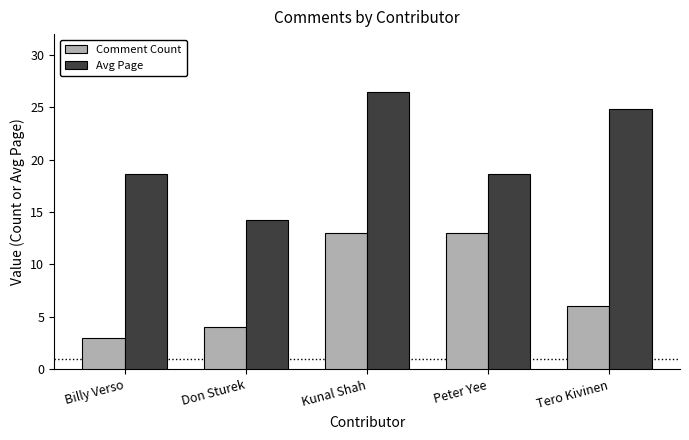

What is the smallest value displayed?

3.0